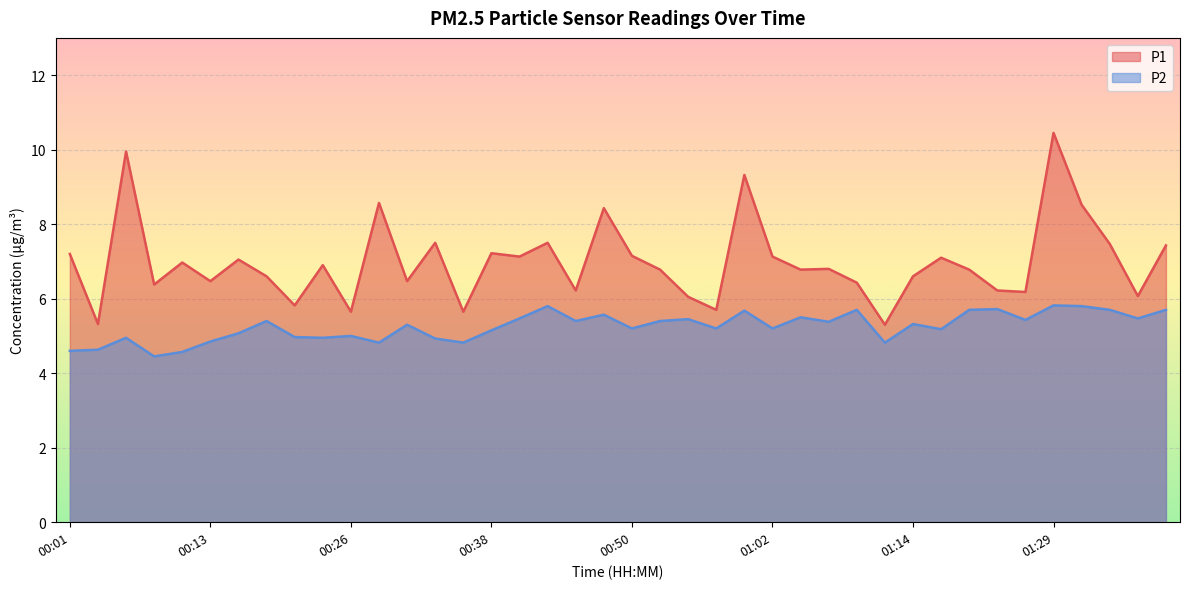

Which series has the largest total across all categories?

P1